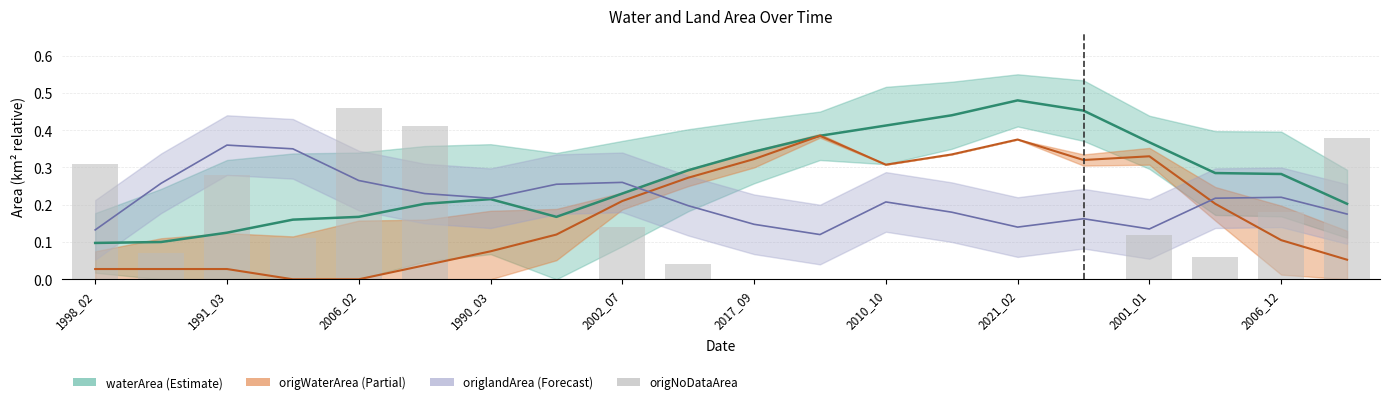

What is the difference between the second highest and minimum values in the origWaterArea_line series?

0.4